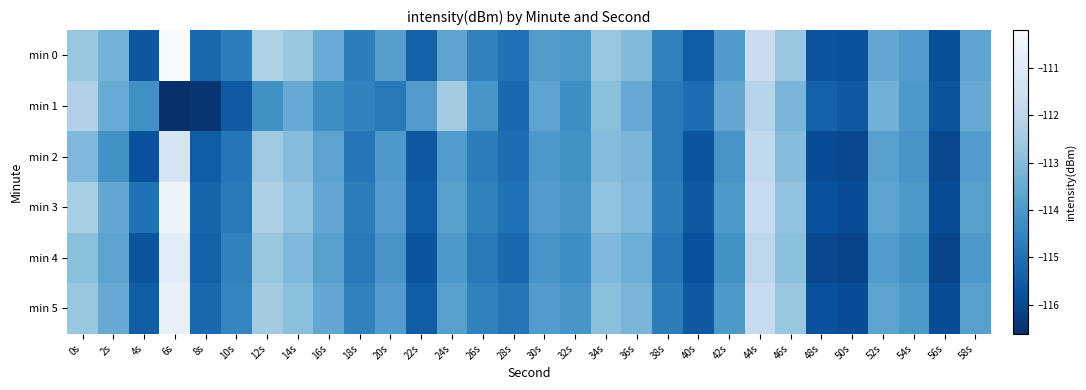

Rank the series at 54s from lowest to highest value.

min 4, min 2, min 1, min 3, min 5, min 0